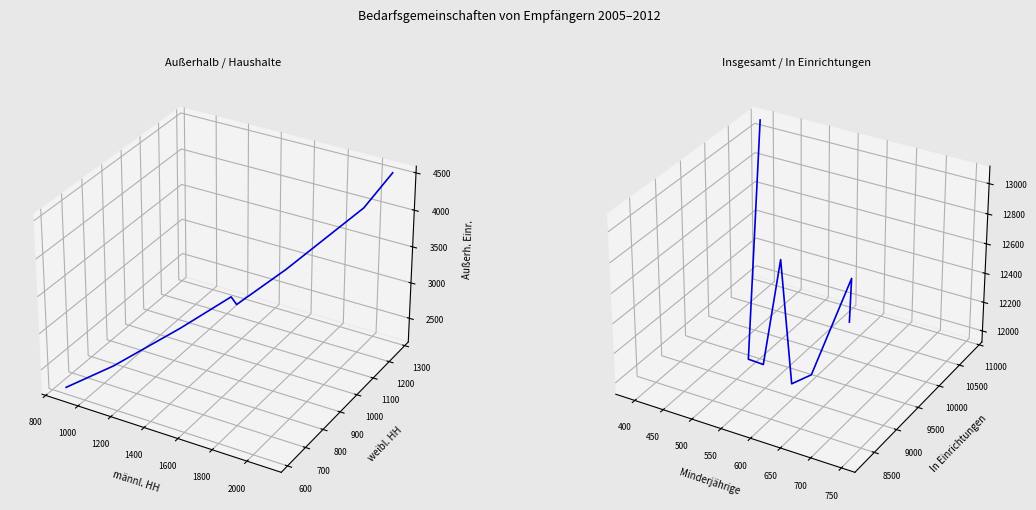

True or false: Hauptgruppen has a value of -0.0 at 1200.

False